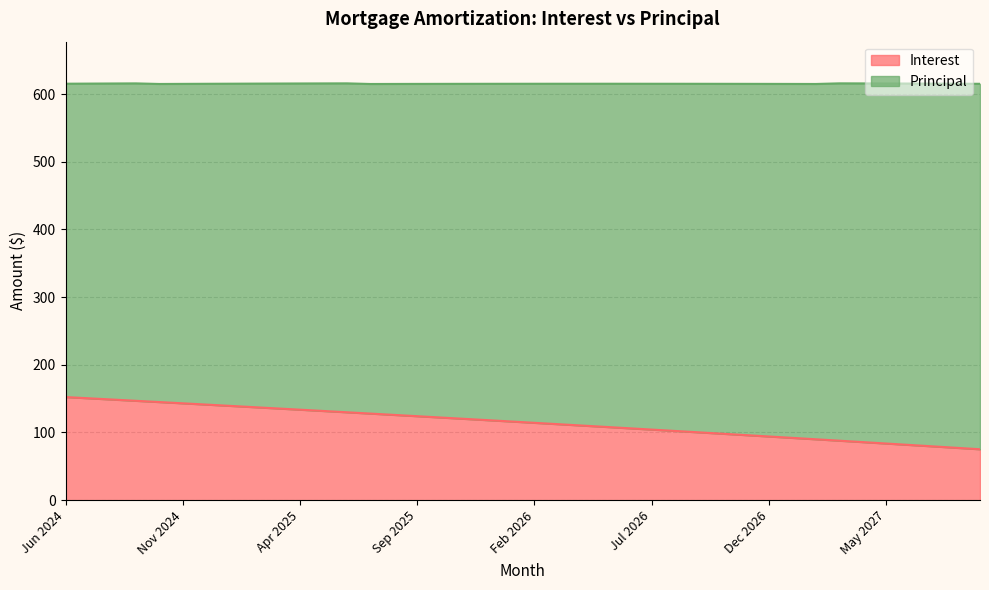

What is the change in value from Sep 2024 to Jun 2025?

-17.0